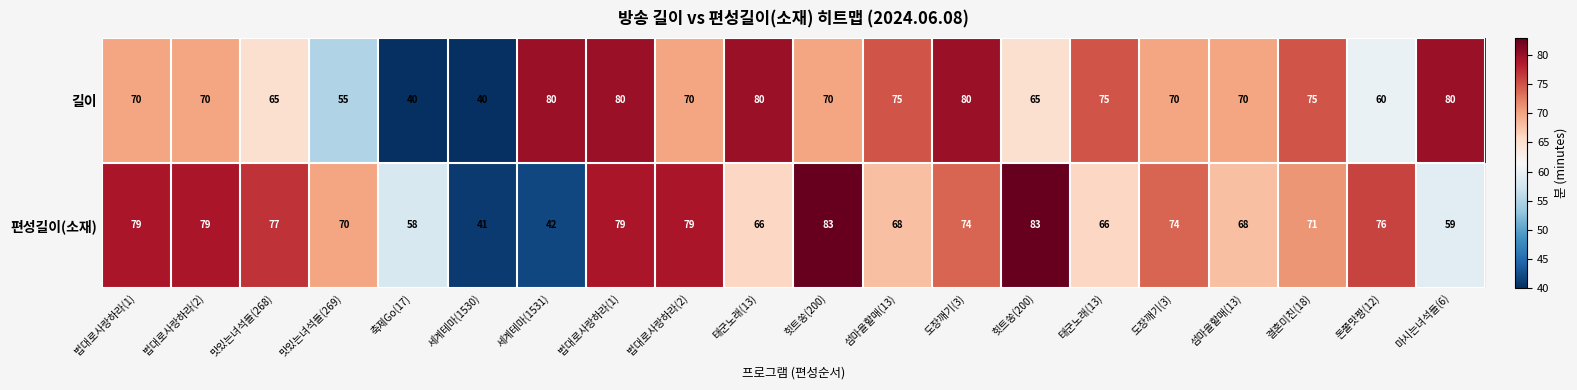

Rank the series by their average value, from highest to lowest.

편성길이(소재), 길이